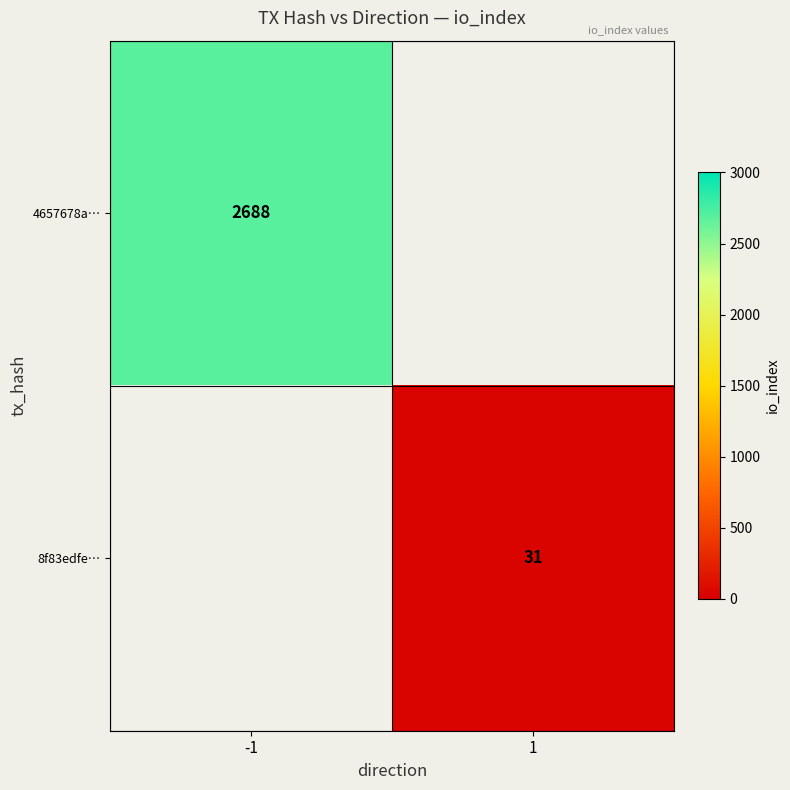

Is the value of 4657678a… at -1 greater than the value of 8f83edfe… at 1?

Yes